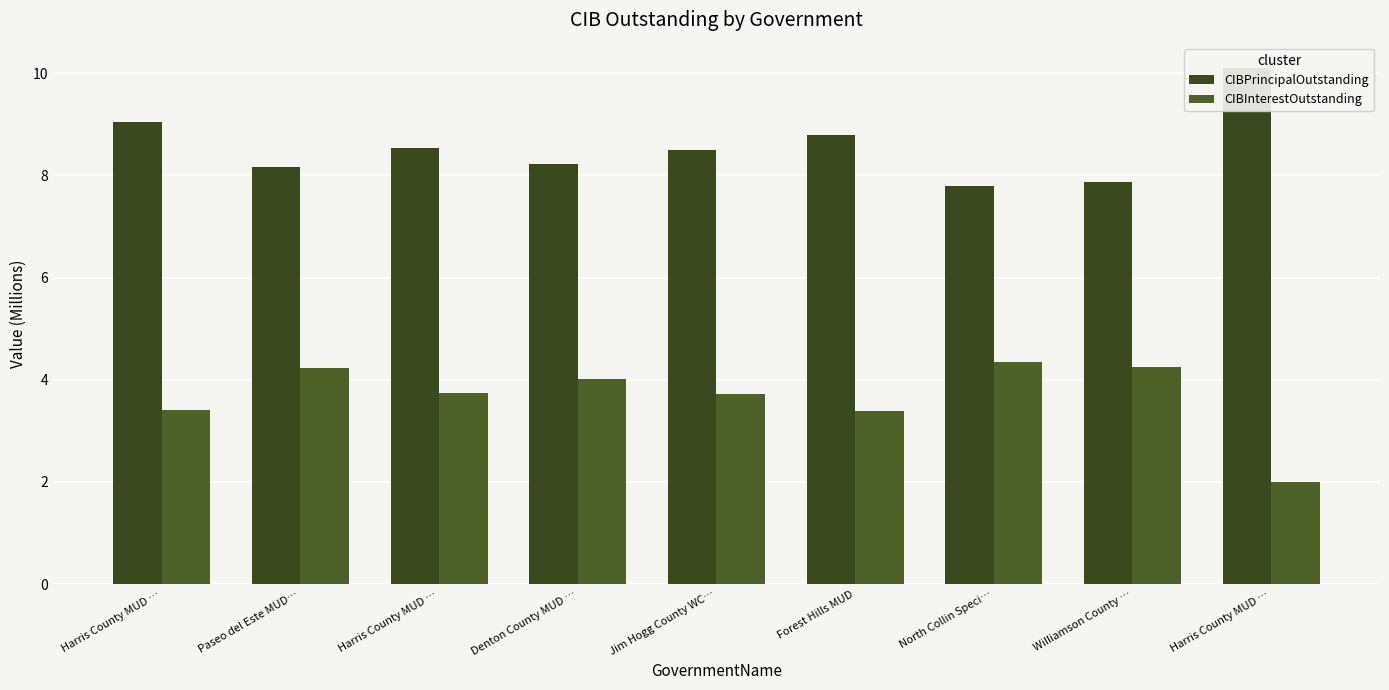

Which series has the widest spread of values?

CIBInterestOutstanding